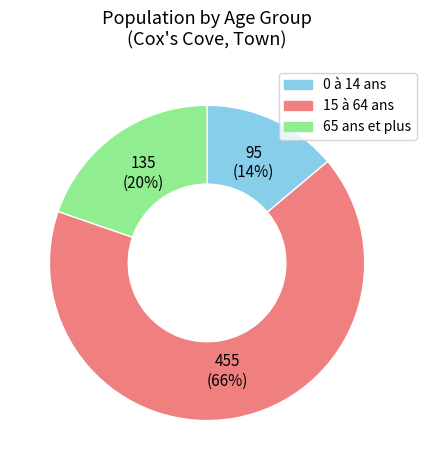

What is the ratio of the value at 65 ans et plus to the value at 15 à 64 ans?

0.3